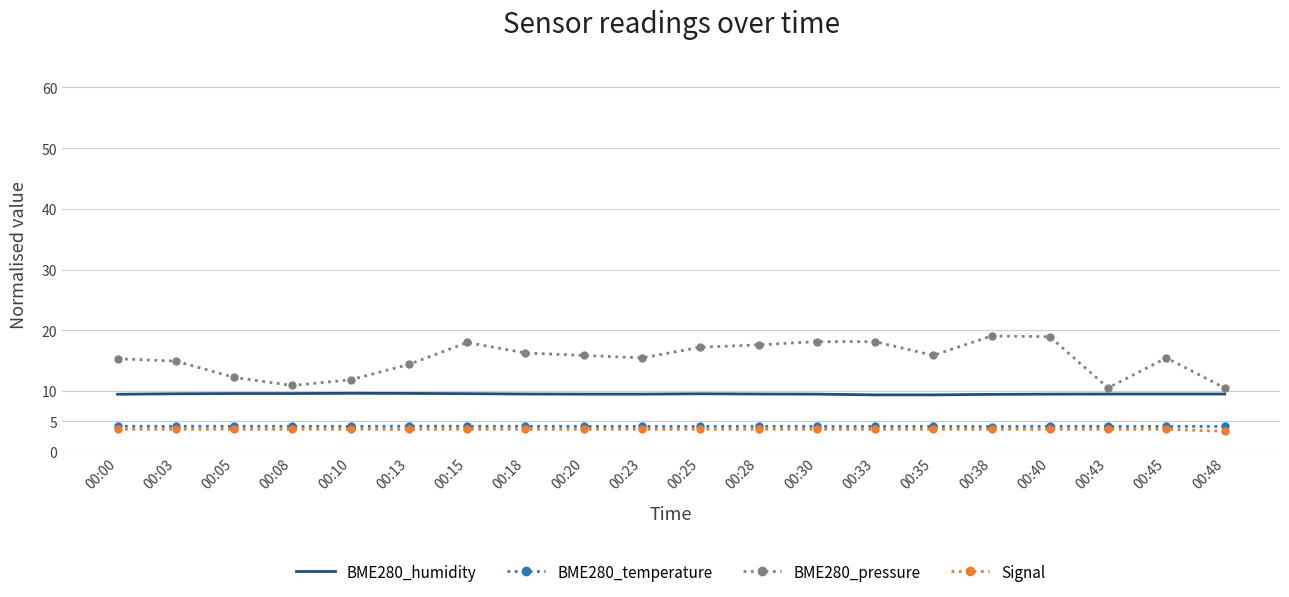

Which series has the largest total across all categories?

BME280_pressure